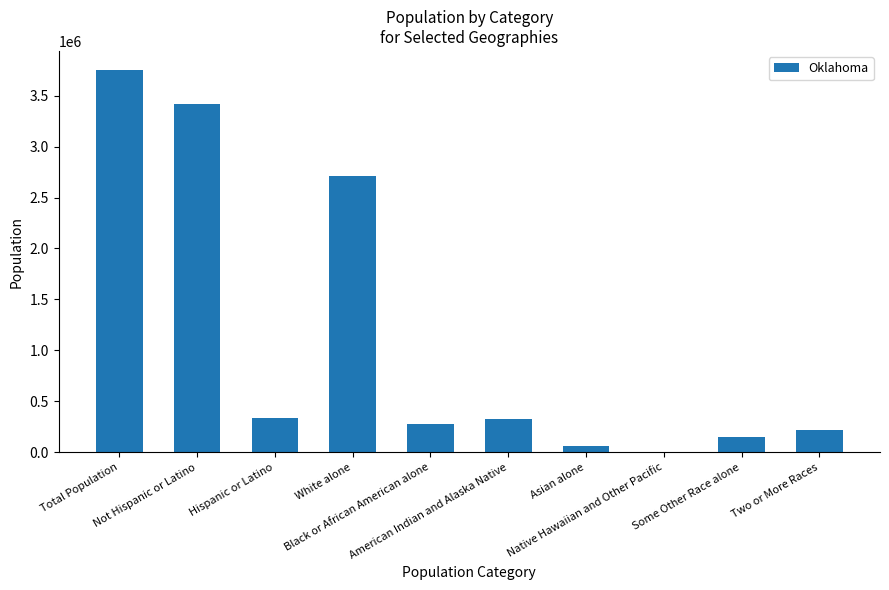

Which label corresponds to the largest value in the chart?

Total Population